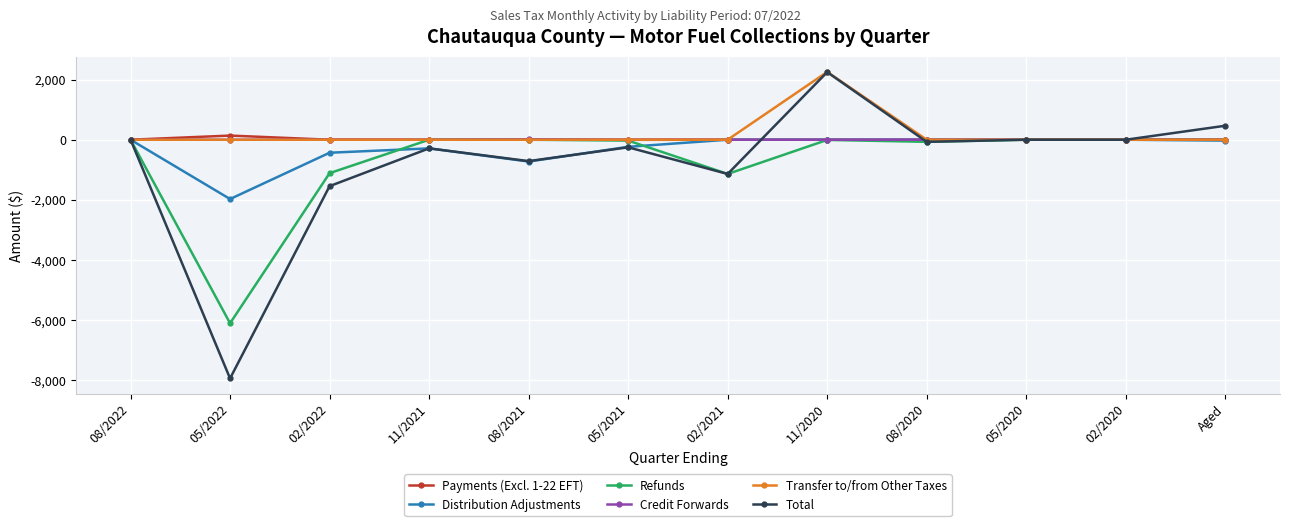

What is the highest value of the Total series?

2251.7